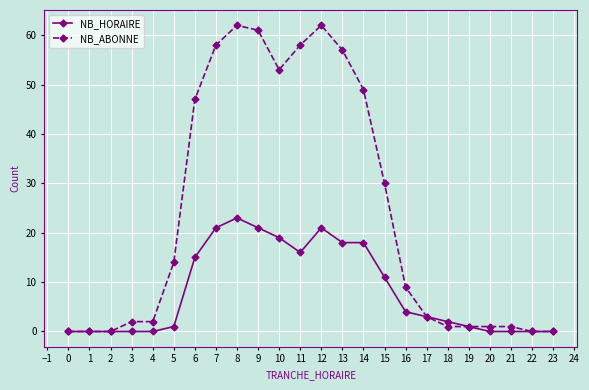

Which series has the largest total across all categories?

NB_ABONNE